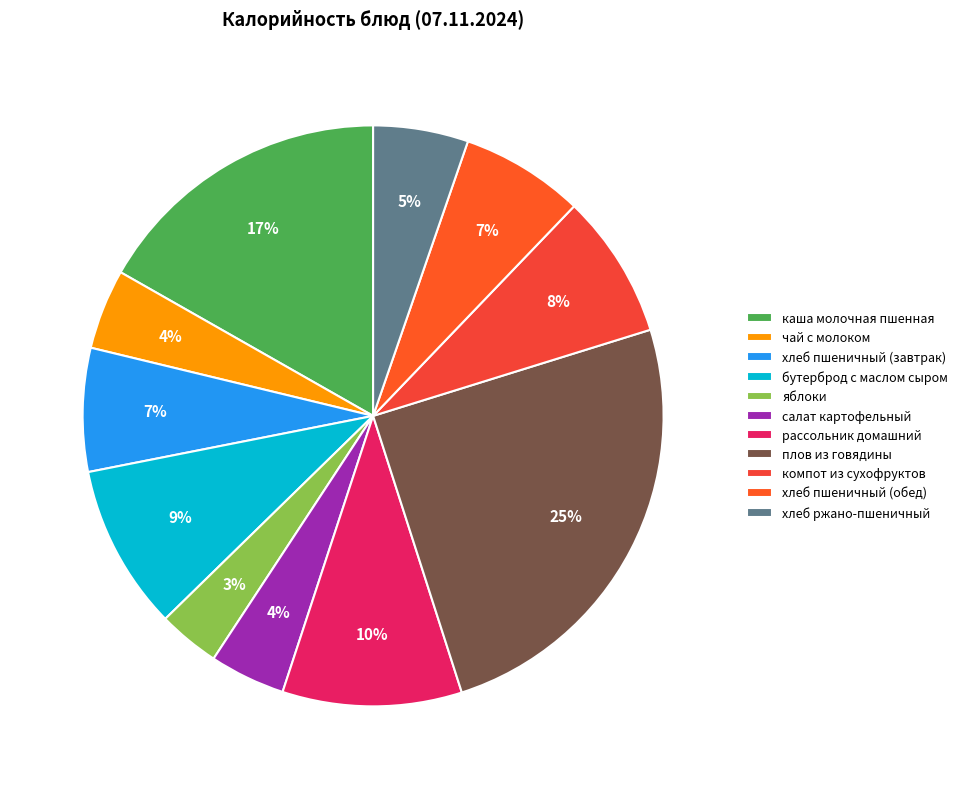

How much of the chart is everything except компот из сухофруктов?

92.0%